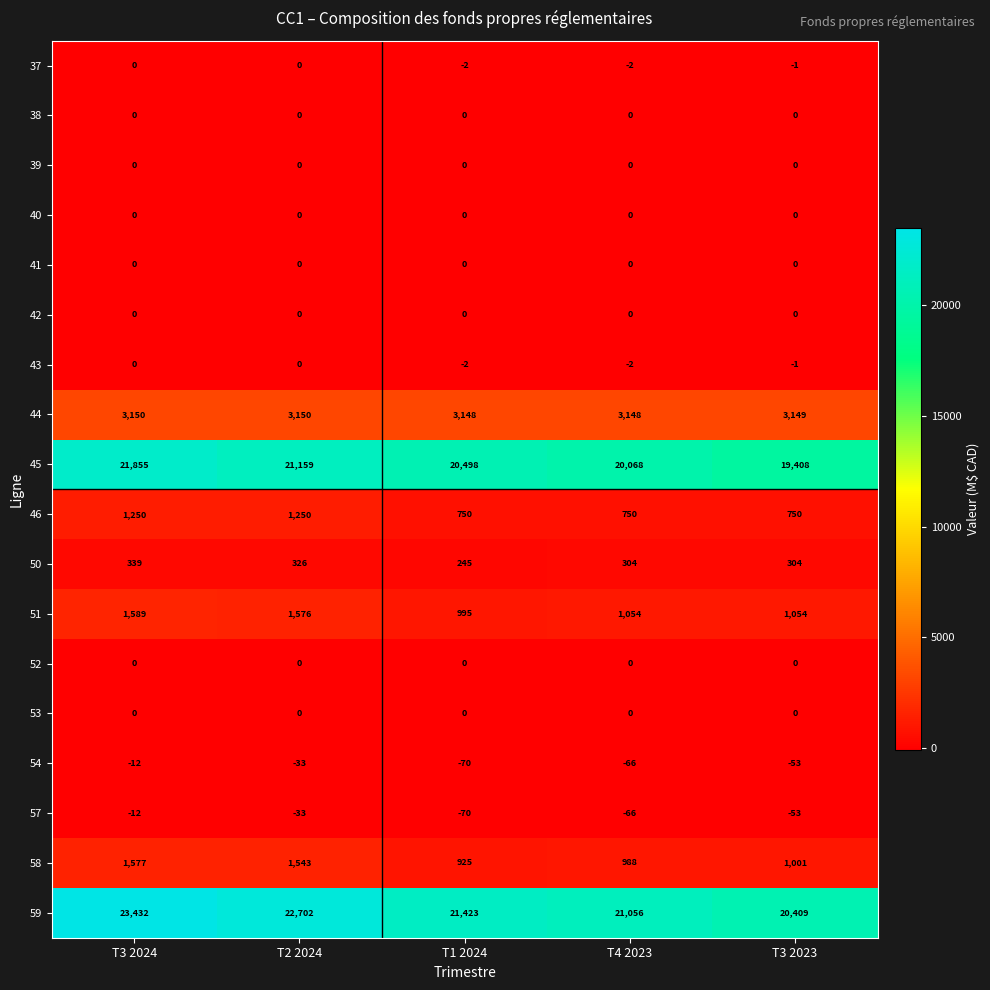

Which category has the highest value in the 51 series?

T3 2024